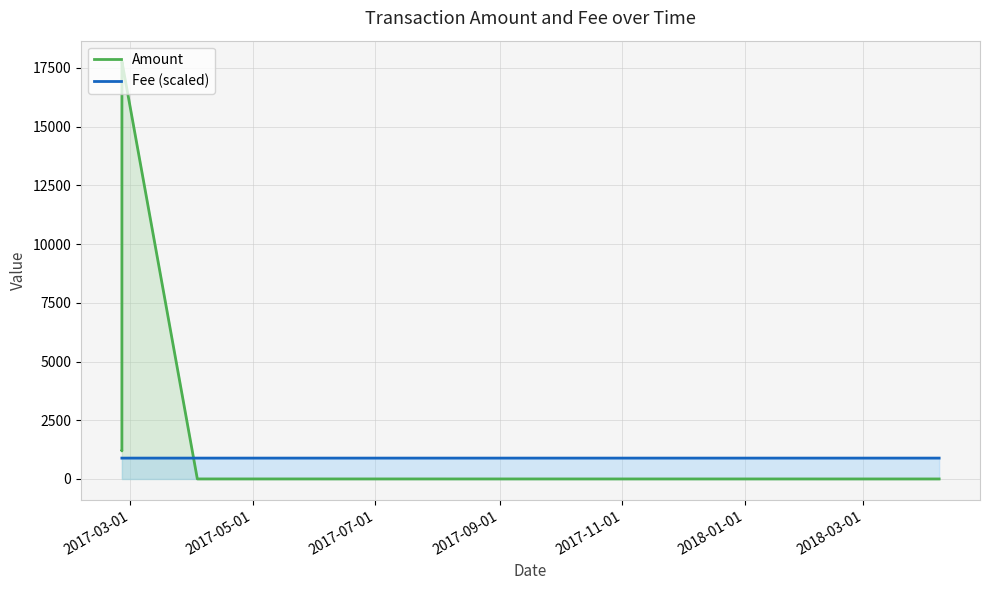

After their last crossing, which series has the higher values: Amount or Fee (scaled)?

Fee (scaled)